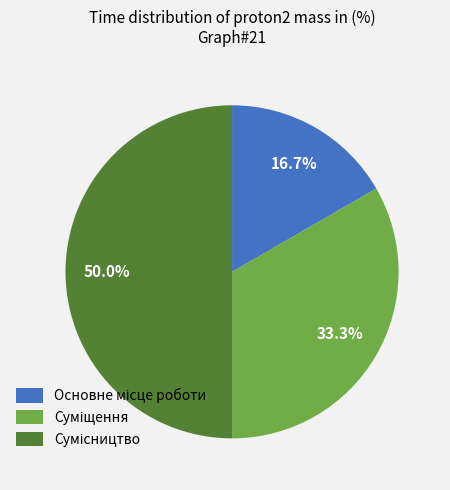

Count the number of slices in the pie.

3